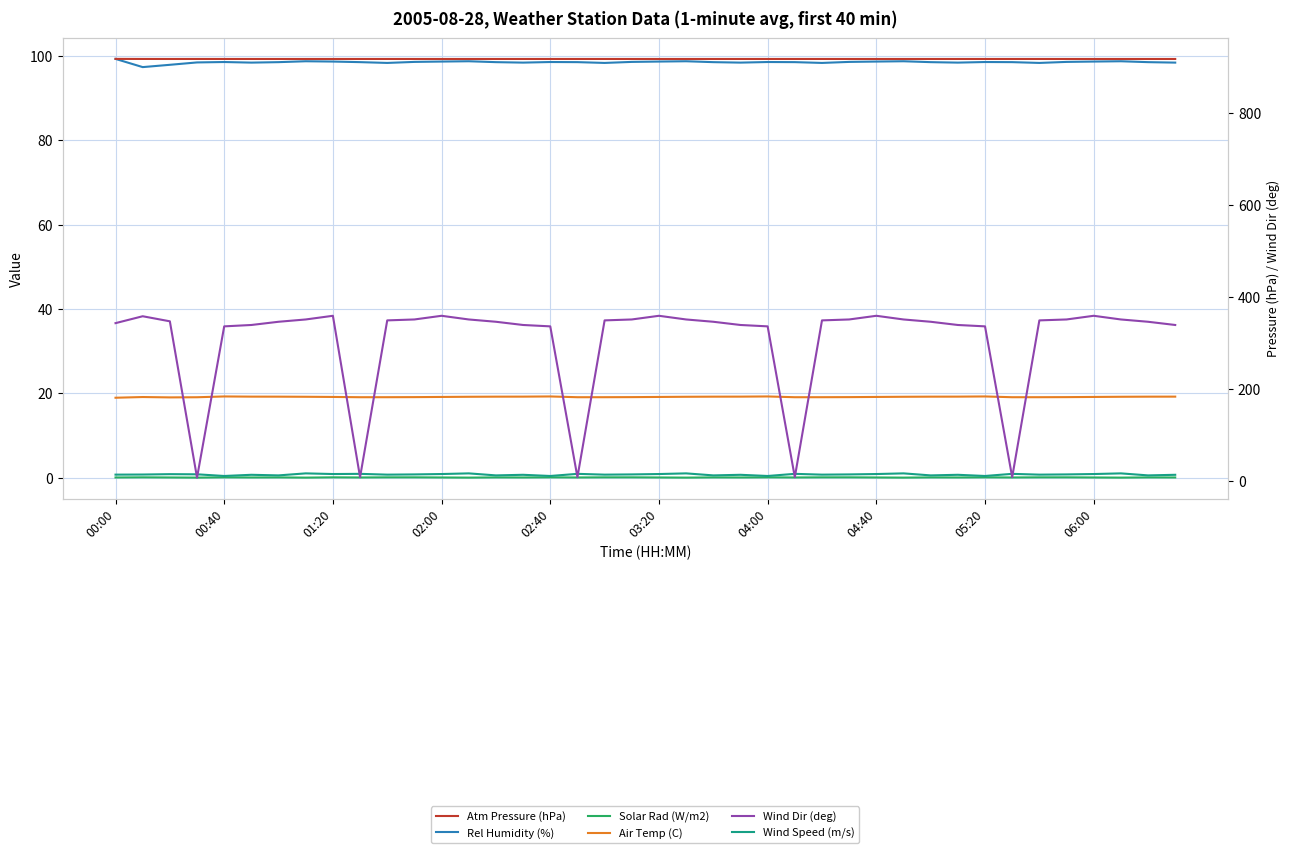

What is the value of the Wind Speed (m/s) point at the 30th from the left?

1.0